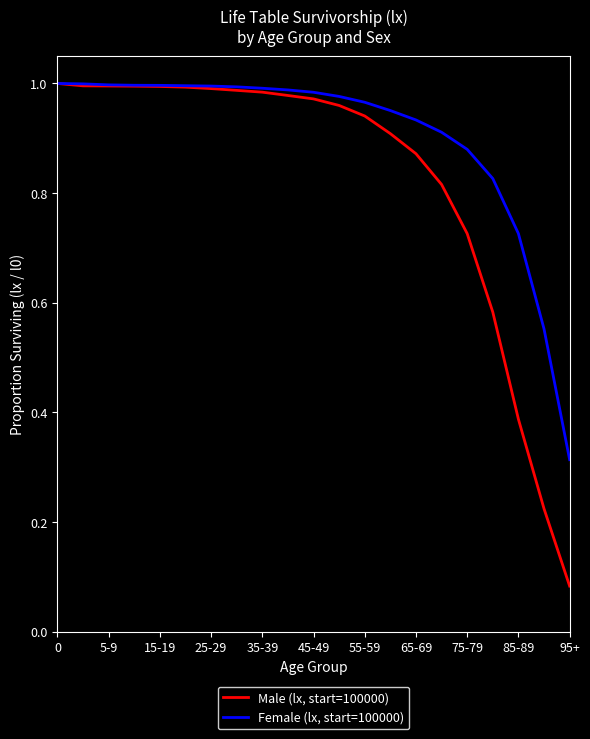

List the series in order of their overall mean, lowest first.

Male (lx, start=100000), Female (lx, start=100000)